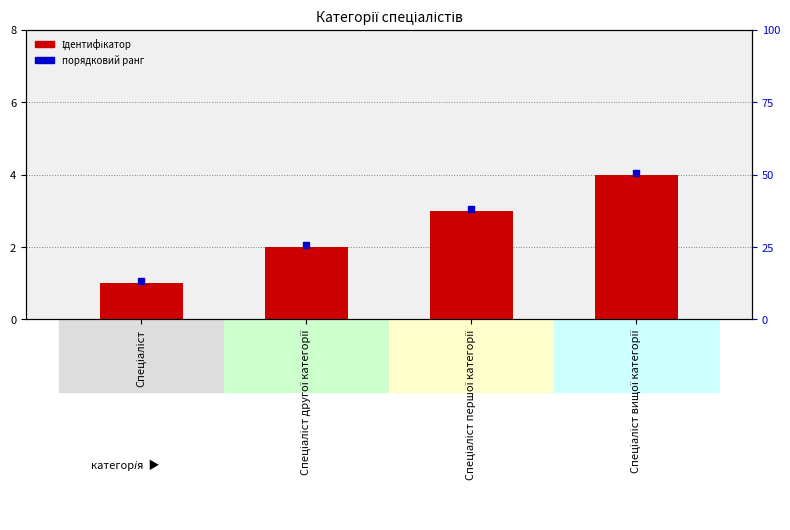

What is the label of the 1st bar from the right?

Спеціаліст вищої категорії